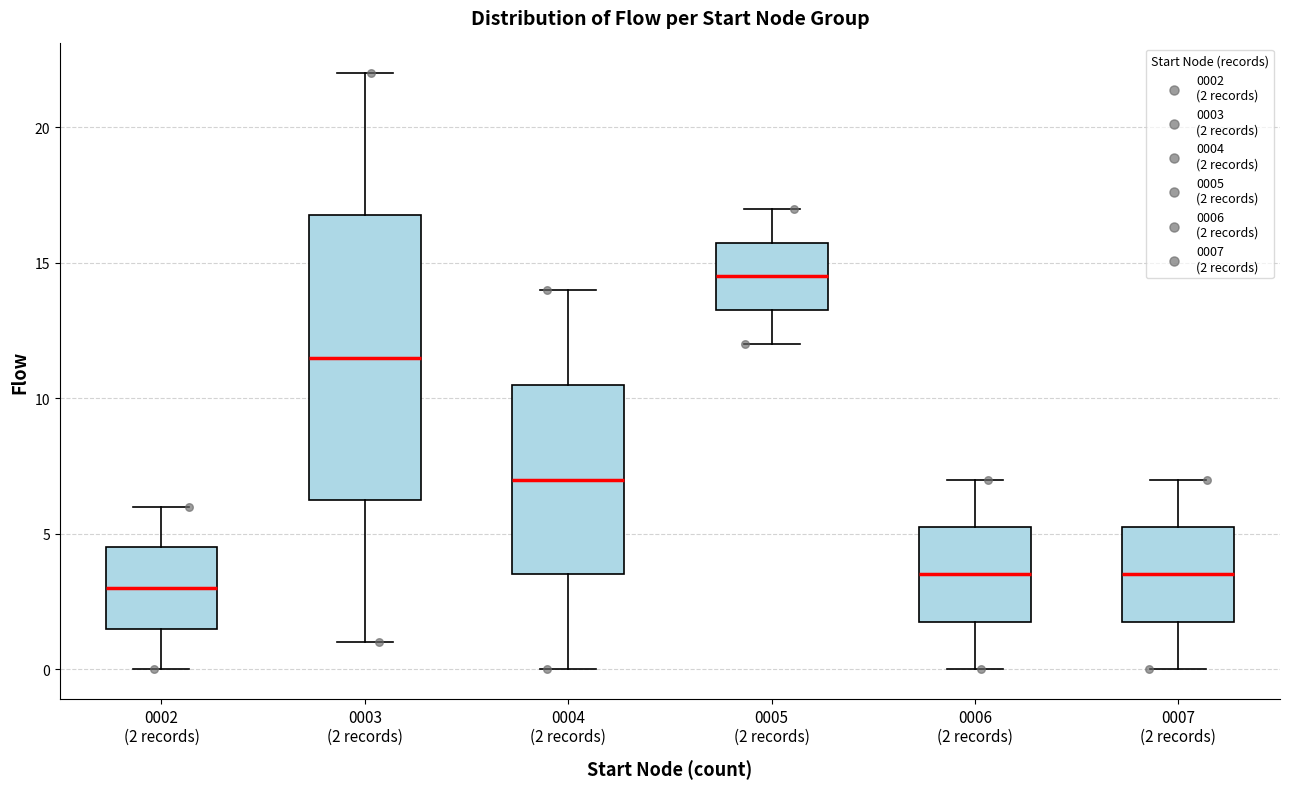

Reading left to right, read every box against the y-axis: the position of its median line, the range the box covers, and the ends of its whiskers. The values are not printed on the chart, so give them approximately, as read against the axis.

0002 (2 records): median 3.0, box 1.5 to 4.5, whiskers 0.0 to 6.0
0003 (2 records): median 11.5, box 6.5 to 17.0, whiskers 1.0 to 22.0
0004 (2 records): median 7.0, box 3.5 to 10.5, whiskers 0.0 to 14.0
0005 (2 records): median 14.5, box 13.5 to 16.0, whiskers 12.0 to 17.0
0006 (2 records): median 3.5, box 2.0 to 5.5, whiskers 0.0 to 7.0
0007 (2 records): median 3.5, box 2.0 to 5.5, whiskers 0.0 to 7.0